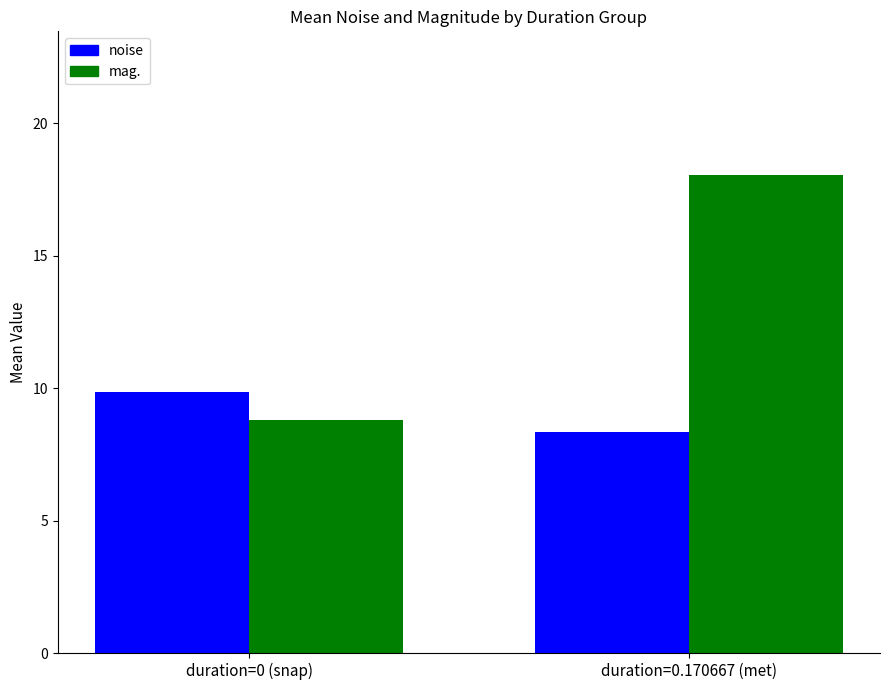

Rank the series at duration=0.170667 (met) from lowest to highest value.

noise, mag.